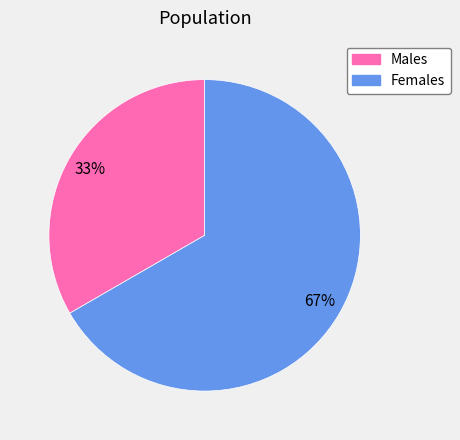

To the nearest percent, what portion does Females represent?

67%